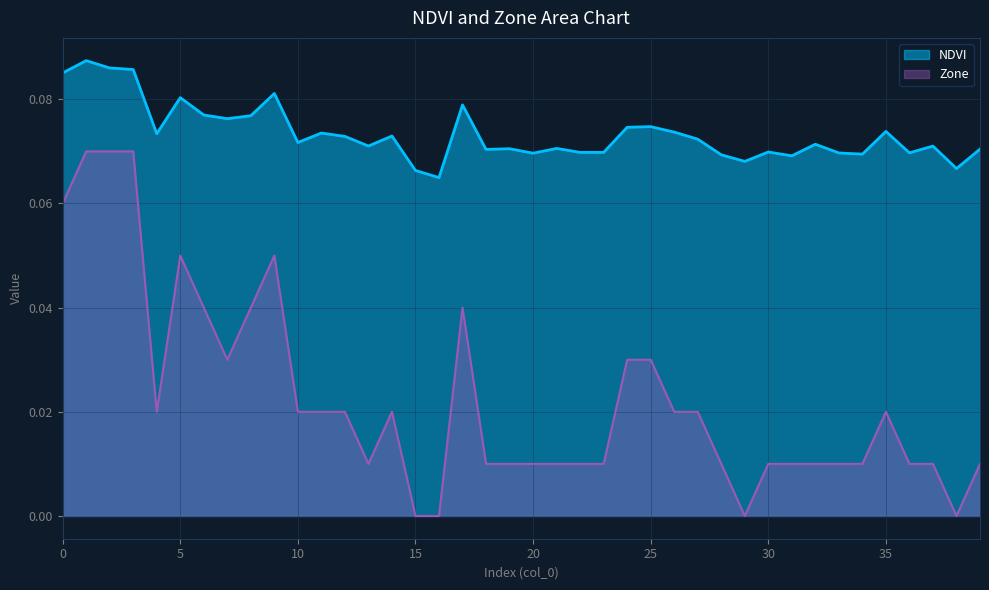

Reading right to left, extract all data points from this chart.

NDVI: 39=0.1	38=0.1	37=0.1	36=0.1	35=0.1	34=0.1	33=0.1	32=0.1	31=0.1	30=0.1	29=0.1	28=0.1	27=0.1	26=0.1	25=0.1	24=0.1	23=0.1	22=0.1	21=0.1	20=0.1	19=0.1	18=0.1	17=0.1	16=0.1	15=0.1	14=0.1	13=0.1	12=0.1	11=0.1	10=0.1	9=0.1	8=0.1	7=0.1	6=0.1	5=0.1	4=0.1	3=0.1	2=0.1	1=0.1	0=0.1
Zone: 39=0.0	38=0.0	37=0.0	36=0.0	35=0.0	34=0.0	33=0.0	32=0.0	31=0.0	30=0.0	29=0.0	28=0.0	27=0.0	26=0.0	25=0.0	24=0.0	23=0.0	22=0.0	21=0.0	20=0.0	19=0.0	18=0.0	17=0.0	16=0.0	15=0.0	14=0.0	13=0.0	12=0.0	11=0.0	10=0.0	9=0.1	8=0.0	7=0.0	6=0.0	5=0.1	4=0.0	3=0.1	2=0.1	1=0.1	0=0.1